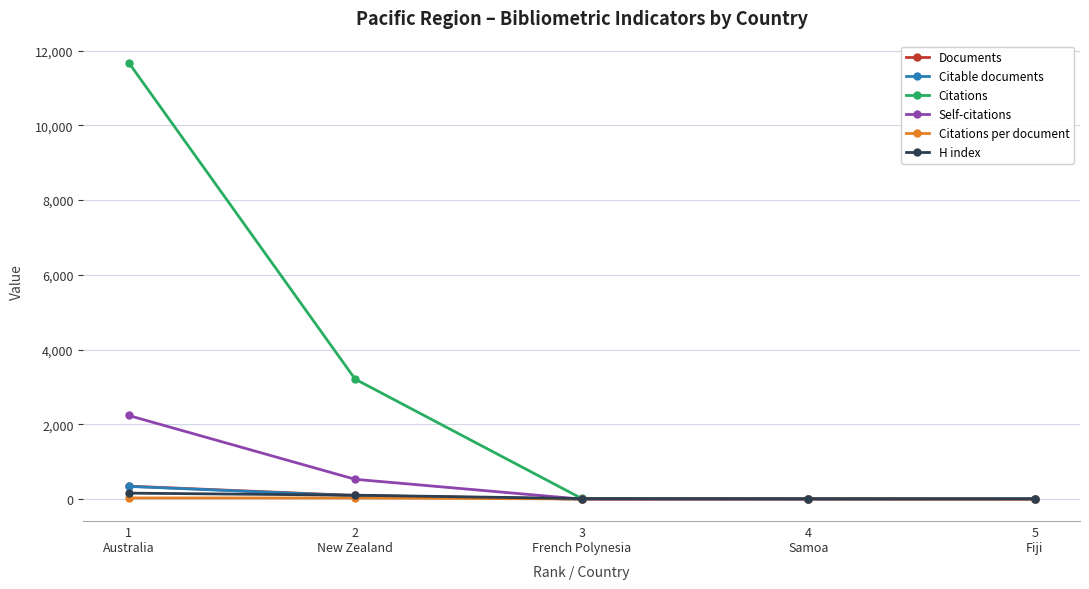

What is the maximum value shown in the chart?

11680.0